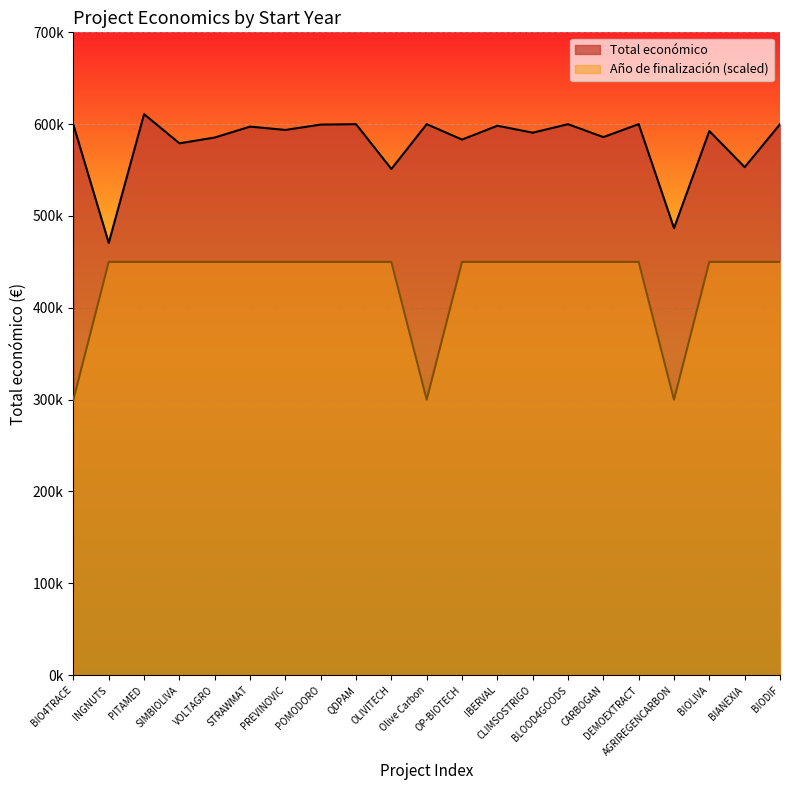

What is the highest value of the Total económico series?

610889